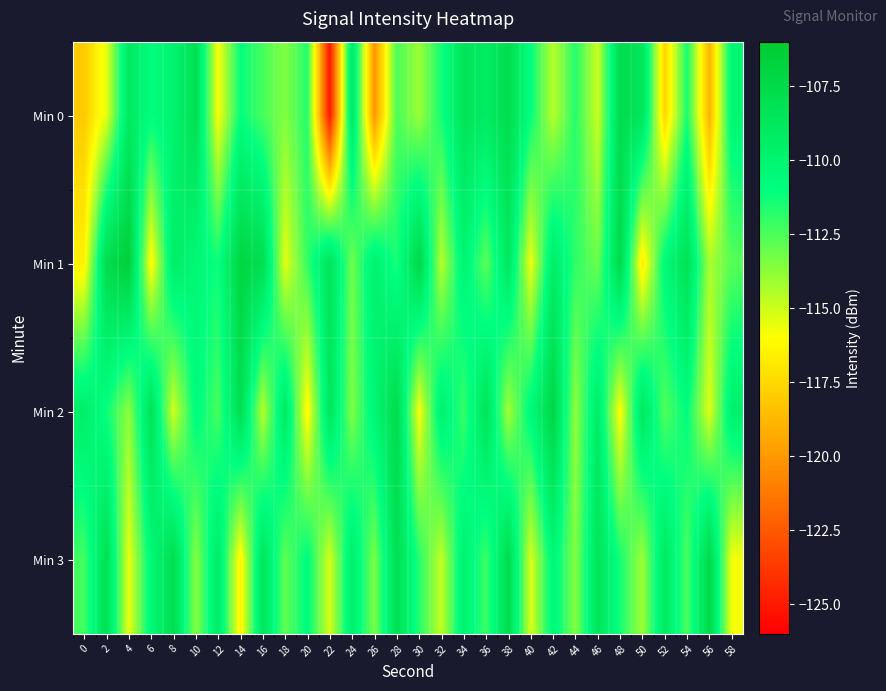

Count the number of categories in the chart.

30